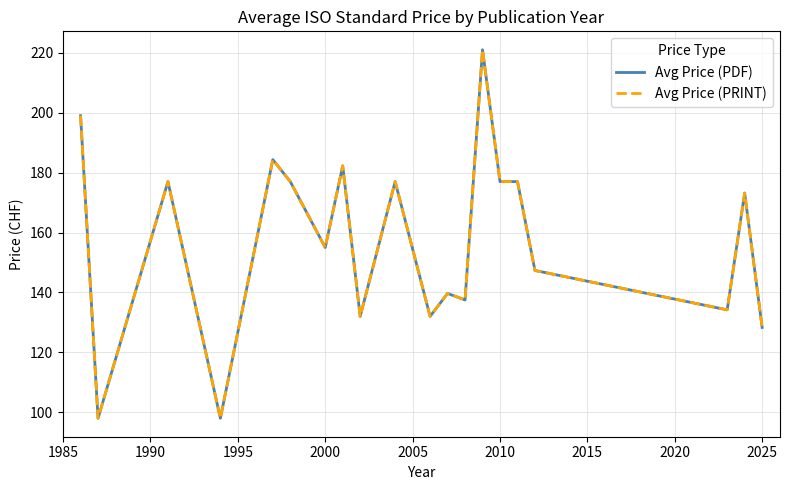

Is this an area chart (filled region under the line)?

No